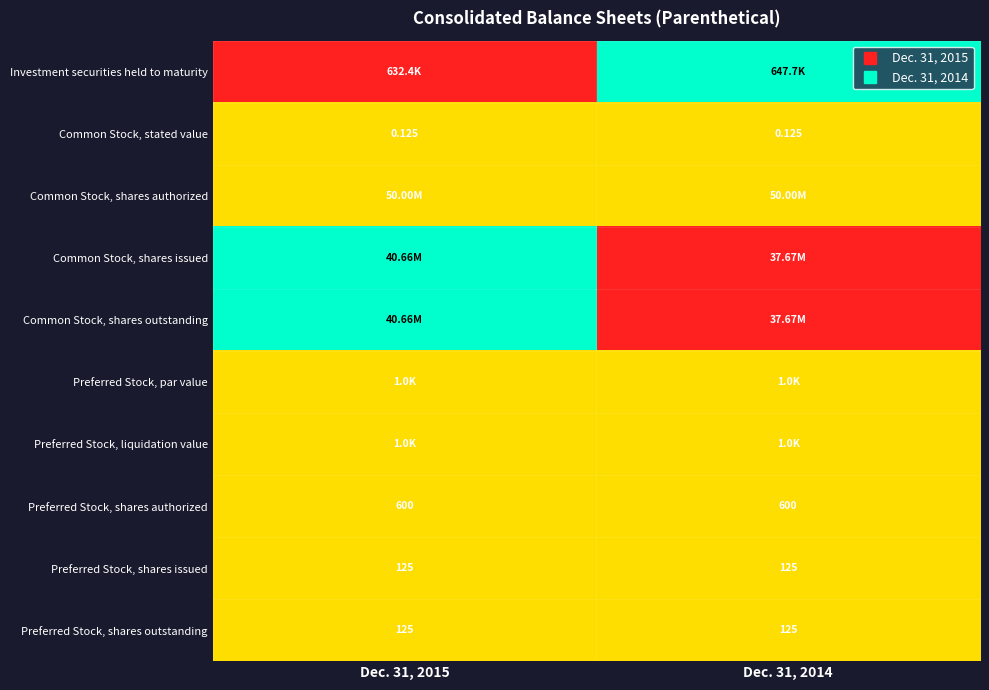

List the series in order of their peak value, lowest first.

Common Stock, stated value, Common Stock, shares authorized, Preferred Stock, par value, Preferred Stock, liquidation value, Preferred Stock, shares authorized, Preferred Stock, shares issued, Preferred Stock, shares outstanding, Investment securities held to maturity, Common Stock, shares issued, Common Stock, shares outstanding